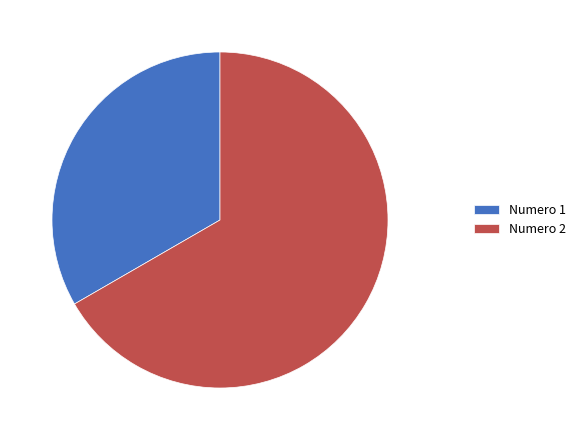

Combined, do Numero 2 and Numero 1 account for over 50%?

Yes